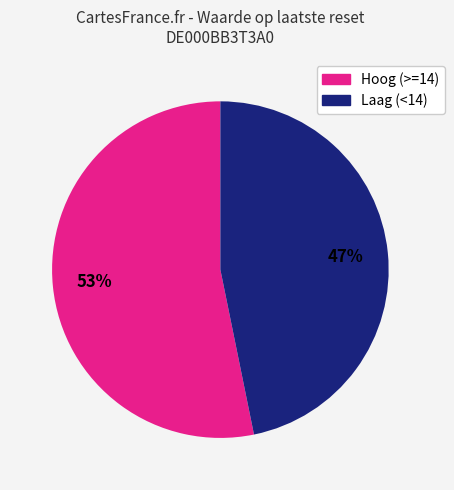

Count the number of slices in the pie.

2